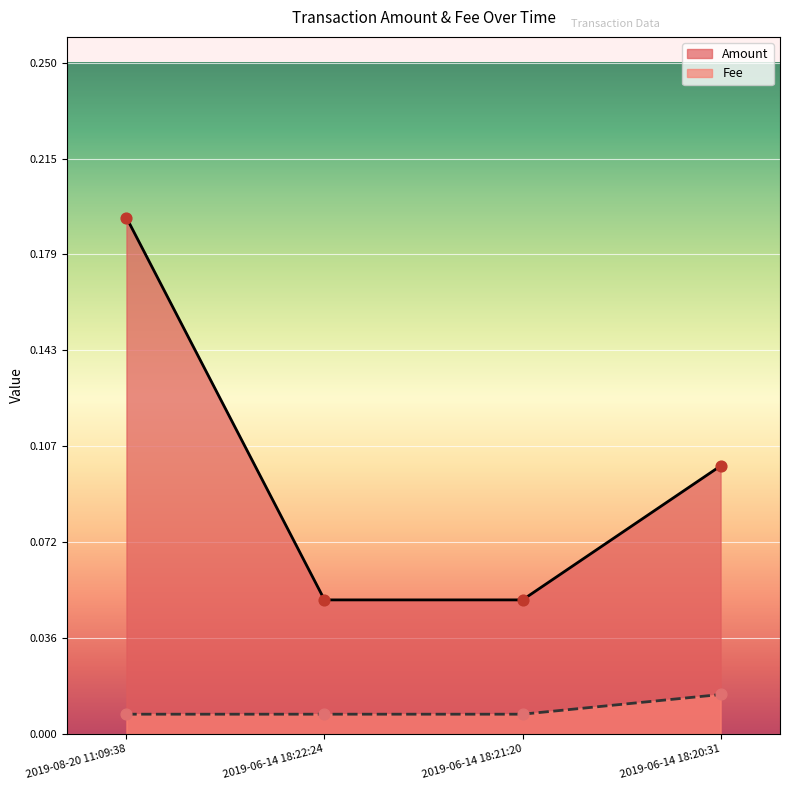

Which series reaches the maximum Y coordinate?

Amount